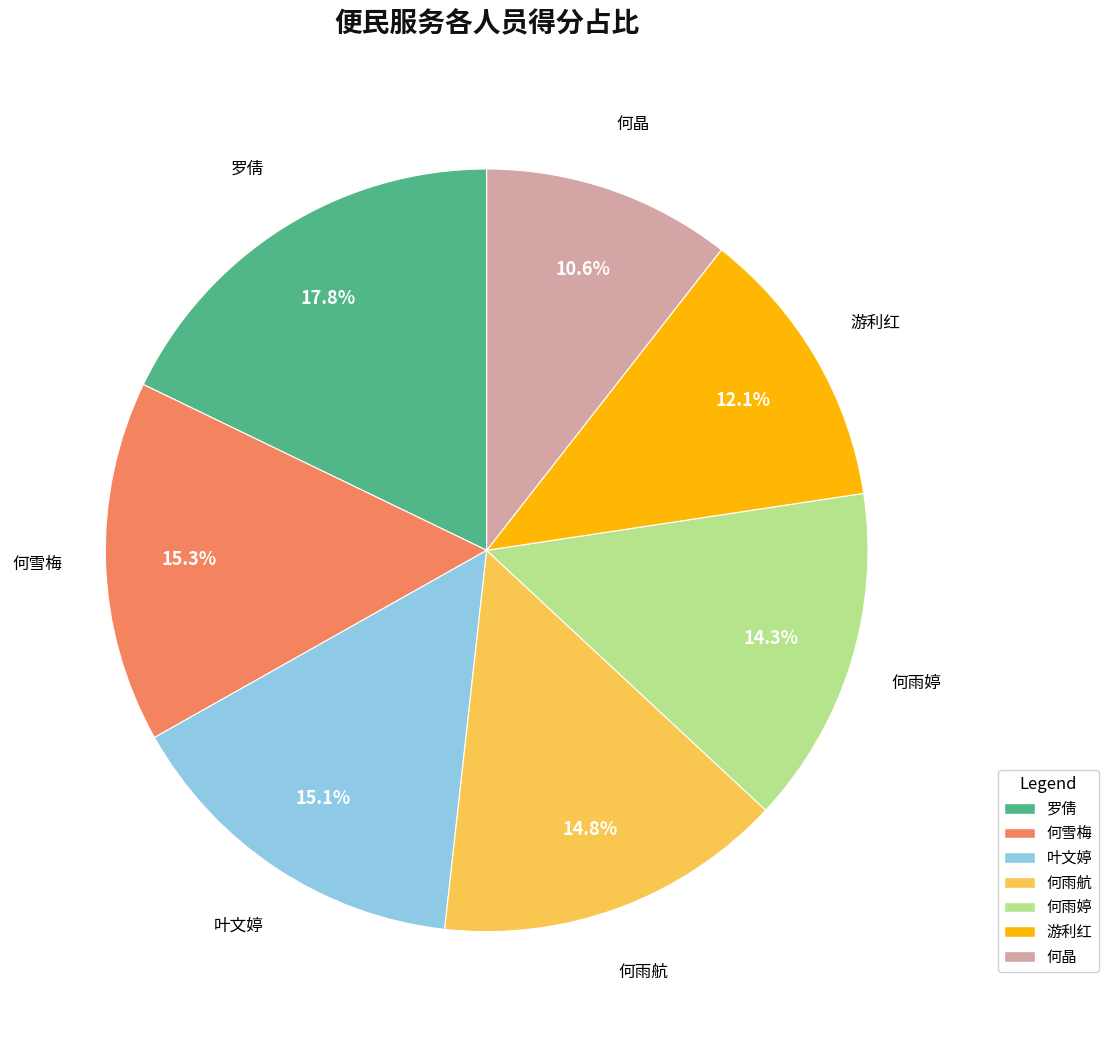

How many slices are in this pie chart?

7